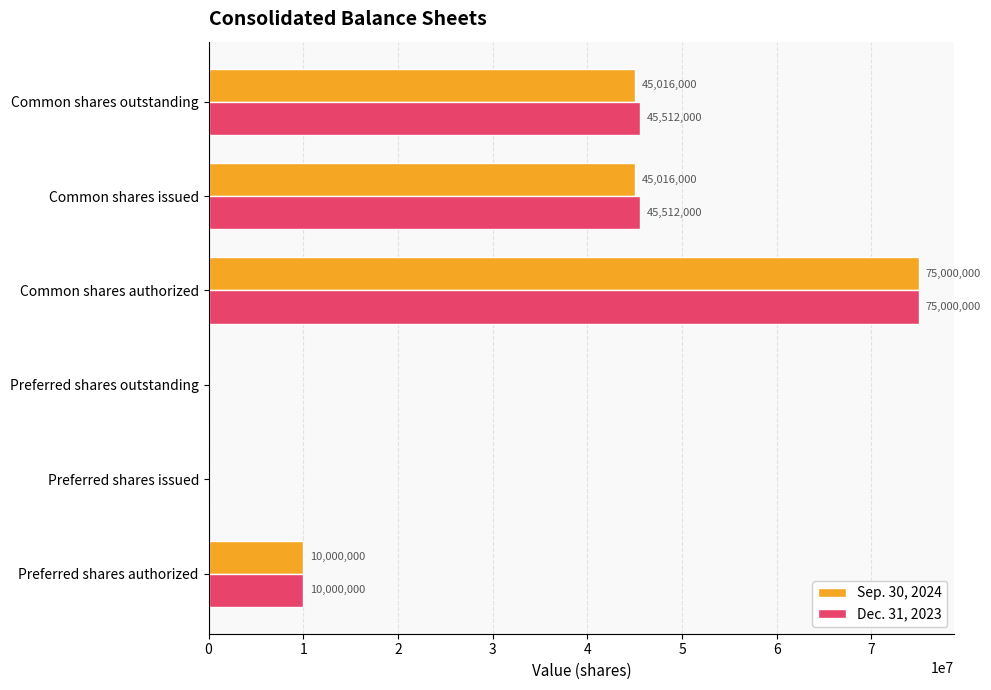

What is the sum of all Sep. 30, 2024 values?

175032000